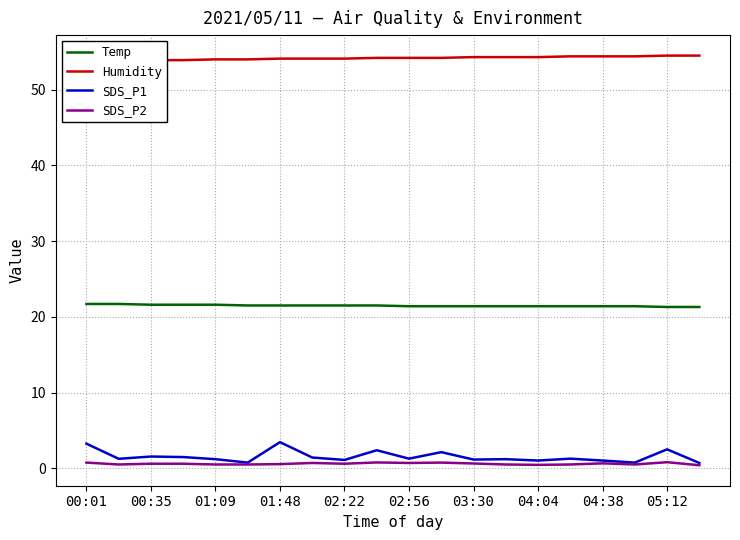

What is the highest value of the Temp series?

21.7